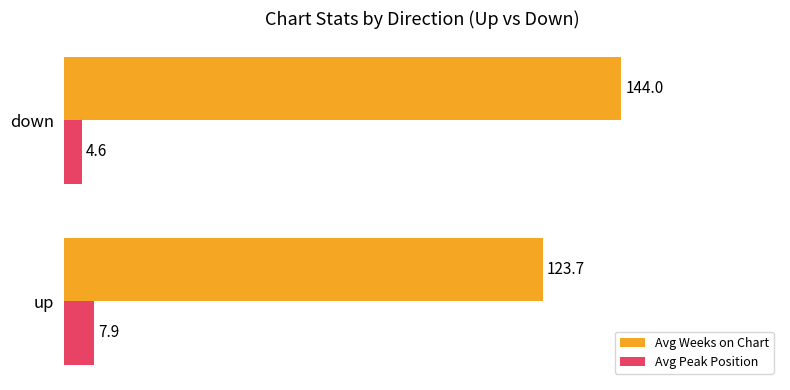

What is the spread (max minus min) of values at down?

139.4